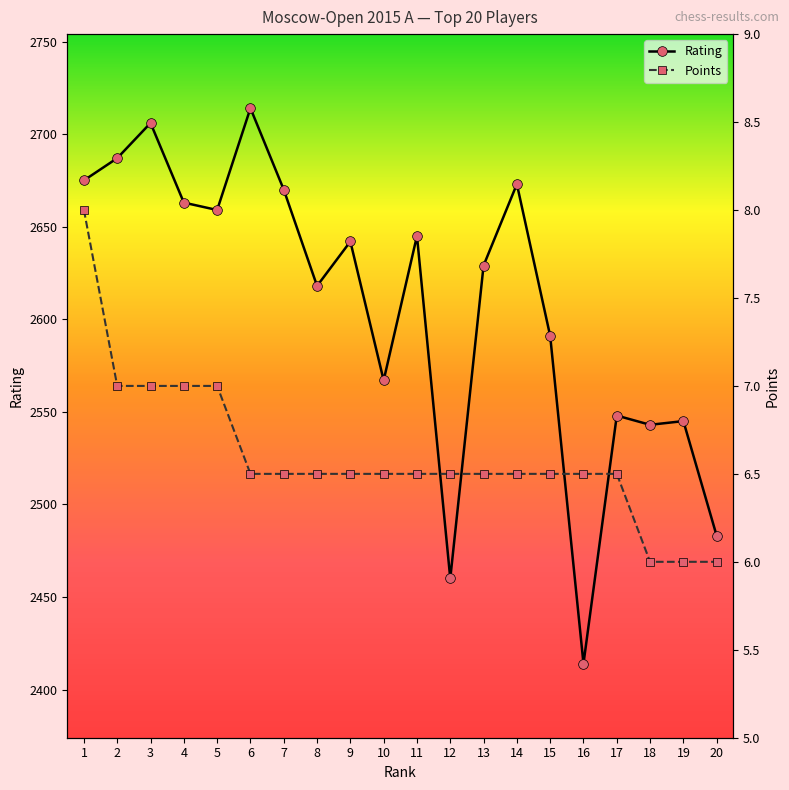

Does the chart have visible grid lines?

No